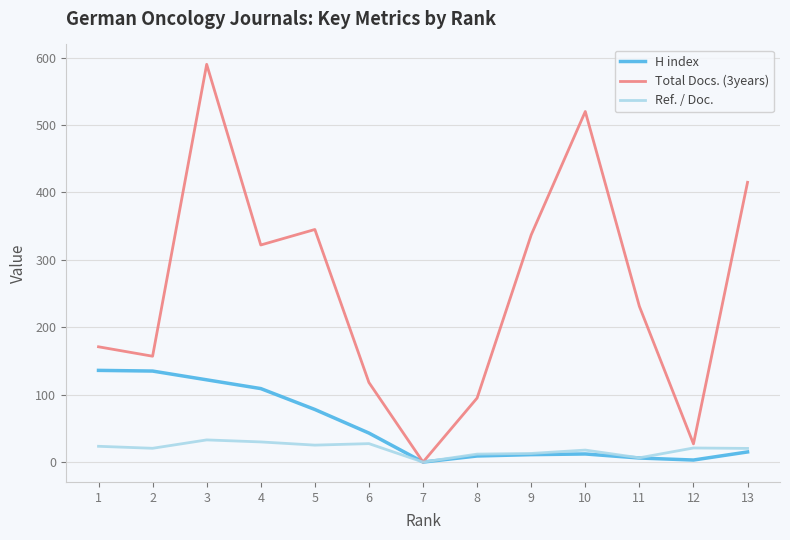

What is the highest value of the Ref. / Doc. series?

32.9